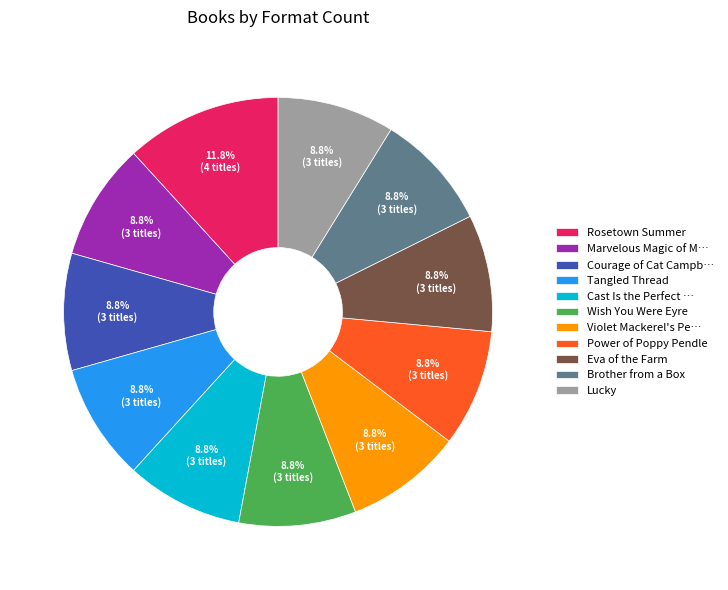

Is Rosetown Summer the majority of the pie?

No